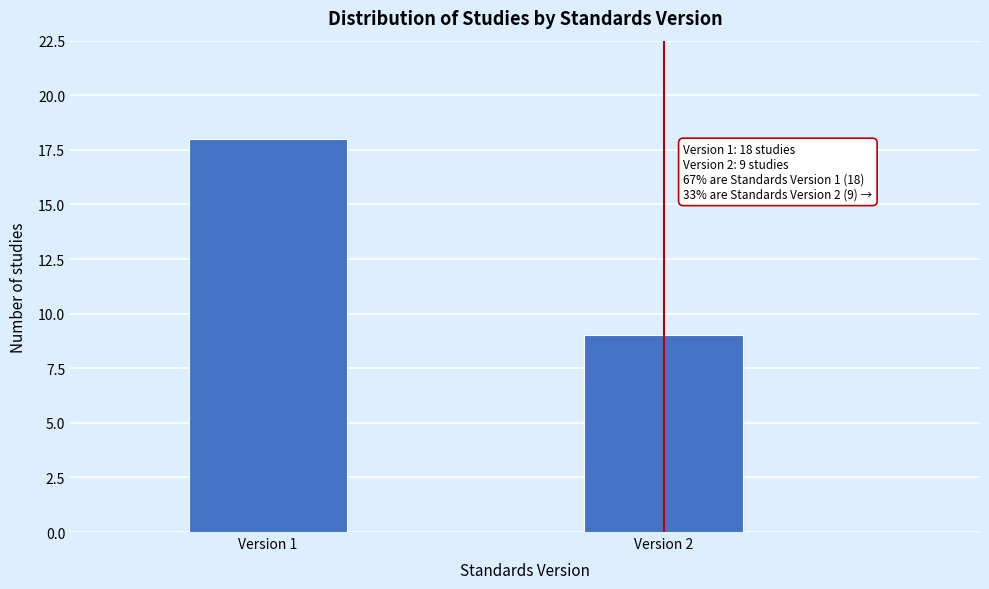

Reading left to right, what are all the values shown in this chart?

Version 1=18	Version 2=9